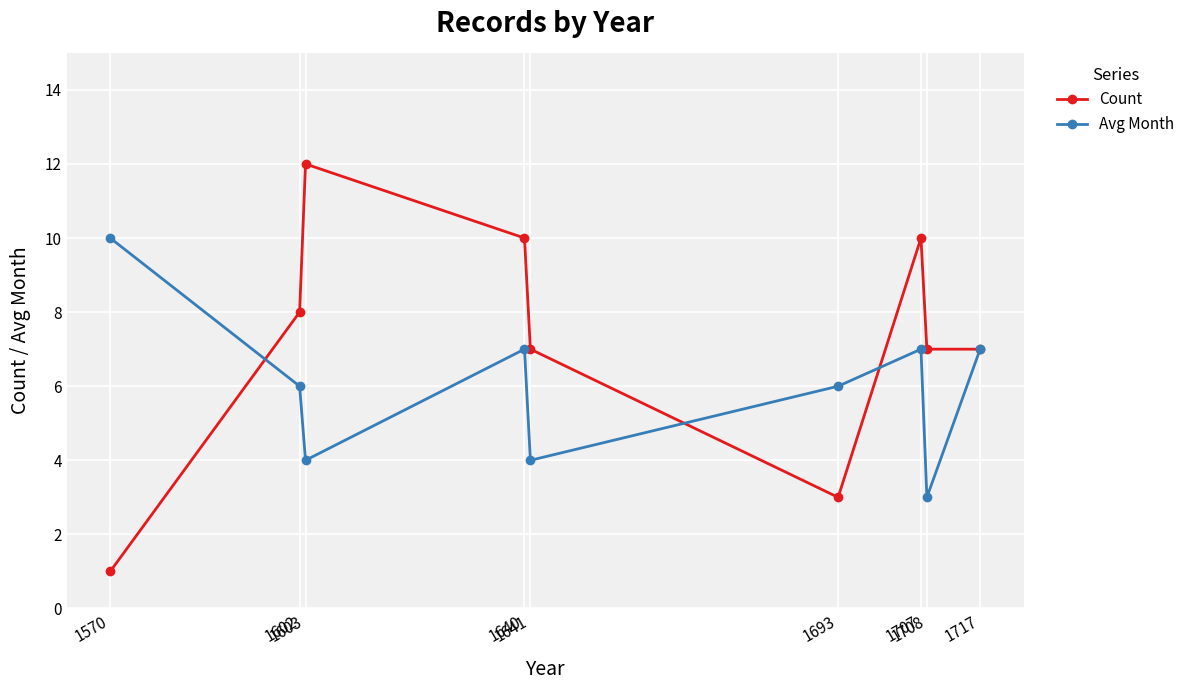

The value of Avg Month at 1602 is 10. True or false?

False